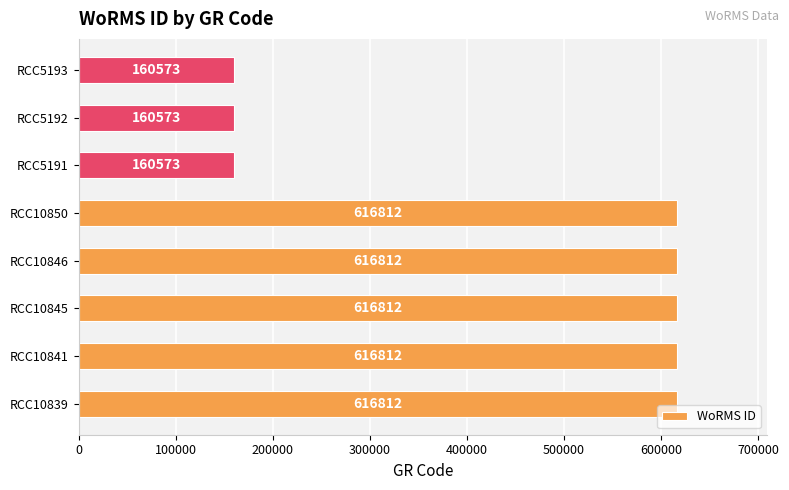

What is the maximum value shown in the chart?

616812